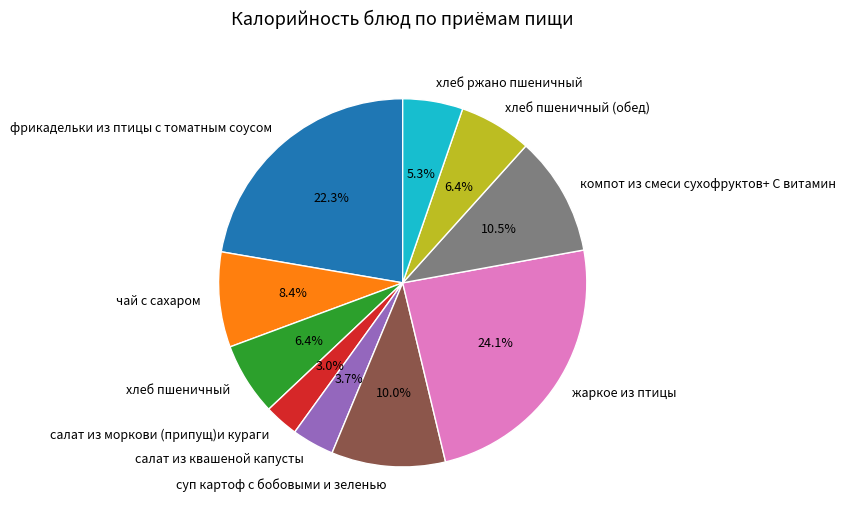

Which slice is the smallest?

салат из моркови (припущ)и кураги